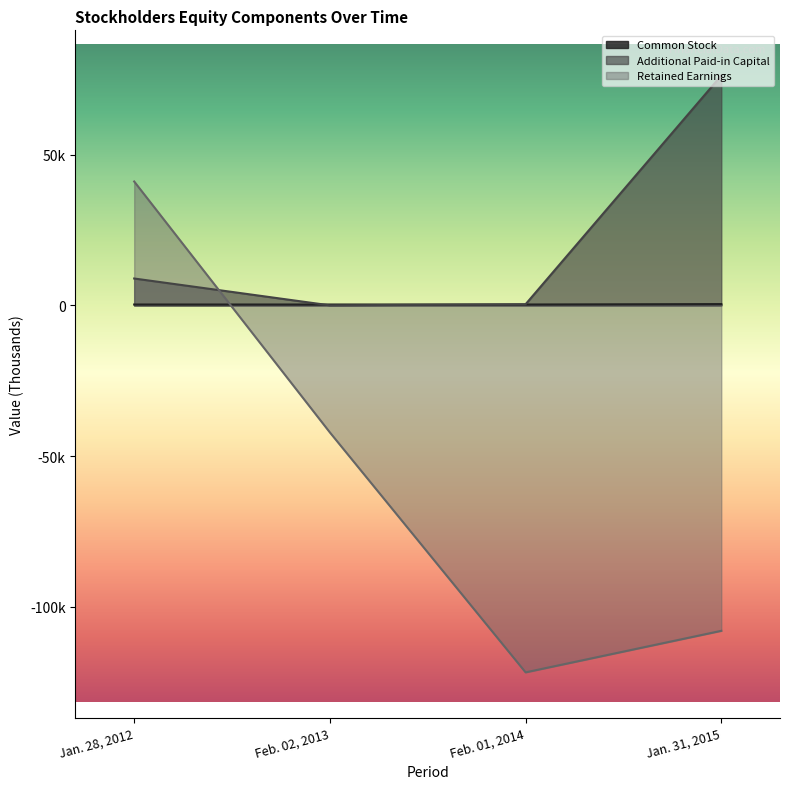

What are all the series names shown in the legend?

Common Stock, Additional Paid-in Capital, Retained Earnings